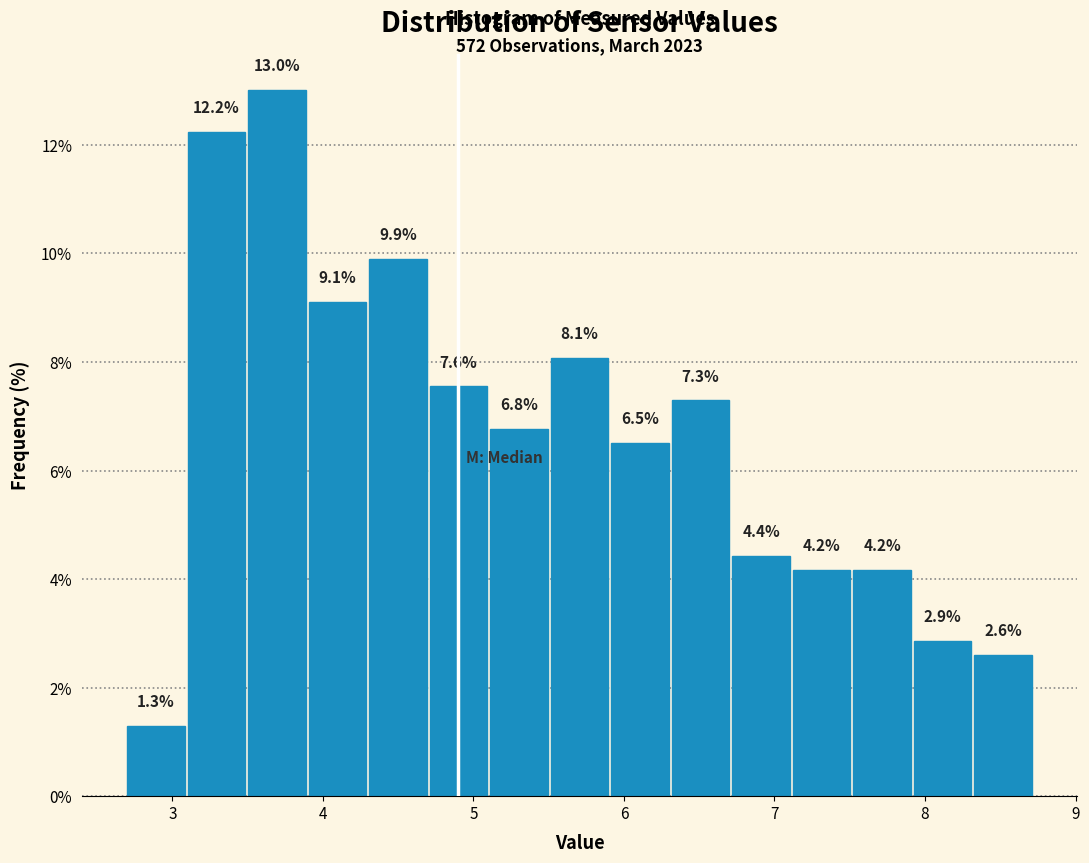

What is the height of the bar covering 2.7 to 3.1 on the x-axis? The bar edges are not printed on the chart, so give them approximately, as read against the axis.

1.3